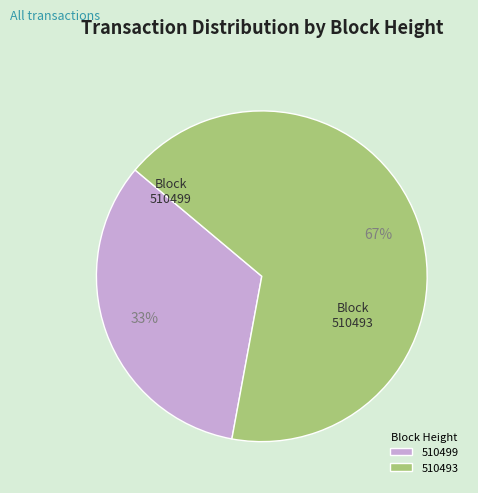

How many slices are in this pie chart?

2